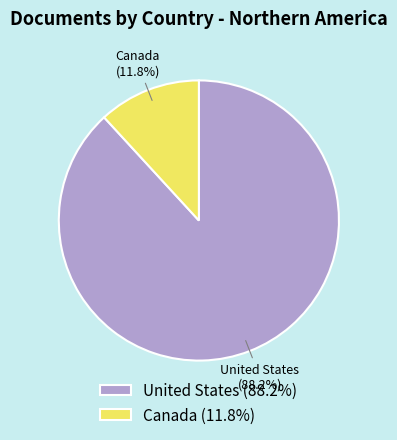

Which has a higher value, United States (88.2%) or Canada (11.8%)?

United States (88.2%)